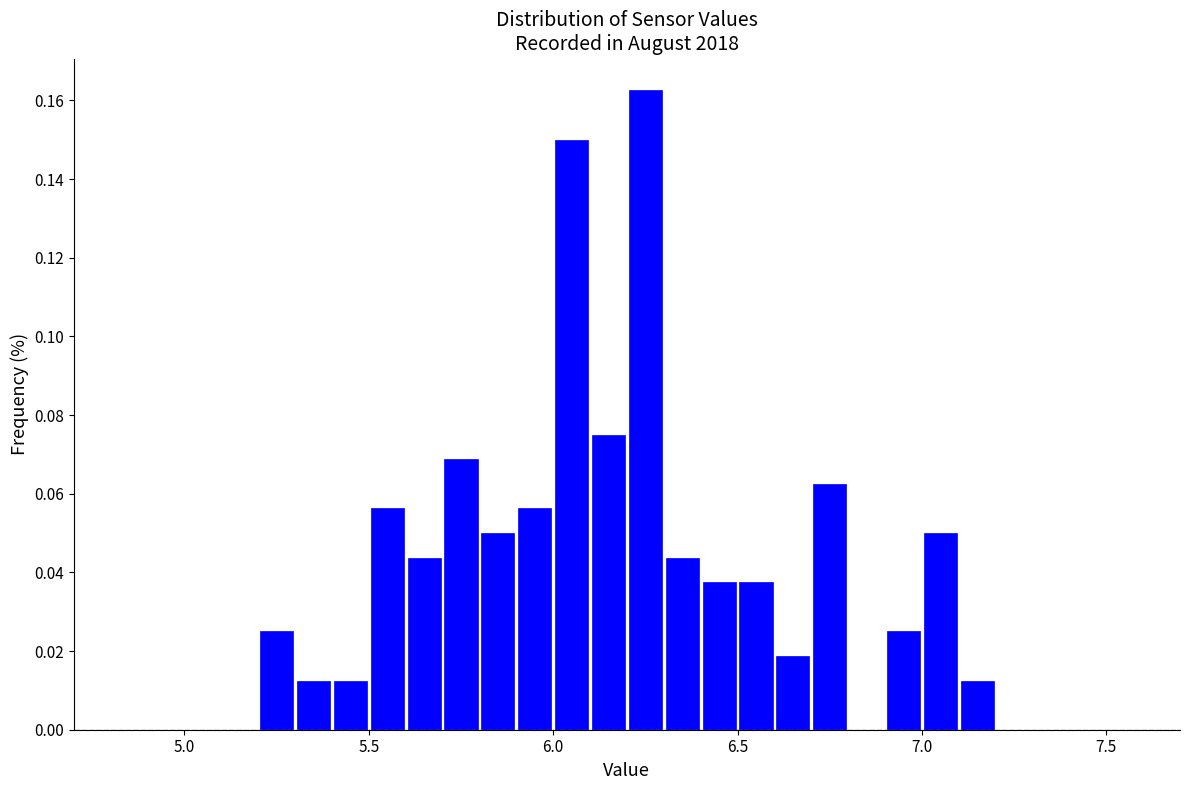

Around what value on the x-axis is the tallest bar? Give the approximate position of its centre, as read against the axis.

6.25